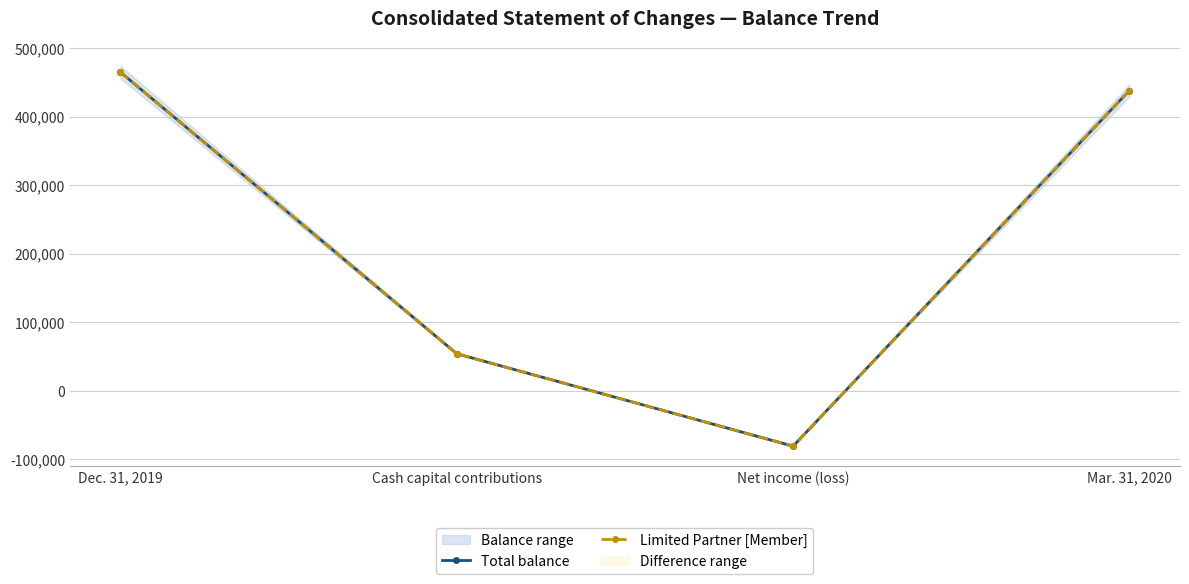

What is the label of the 4th point from the left?

Mar. 31, 2020